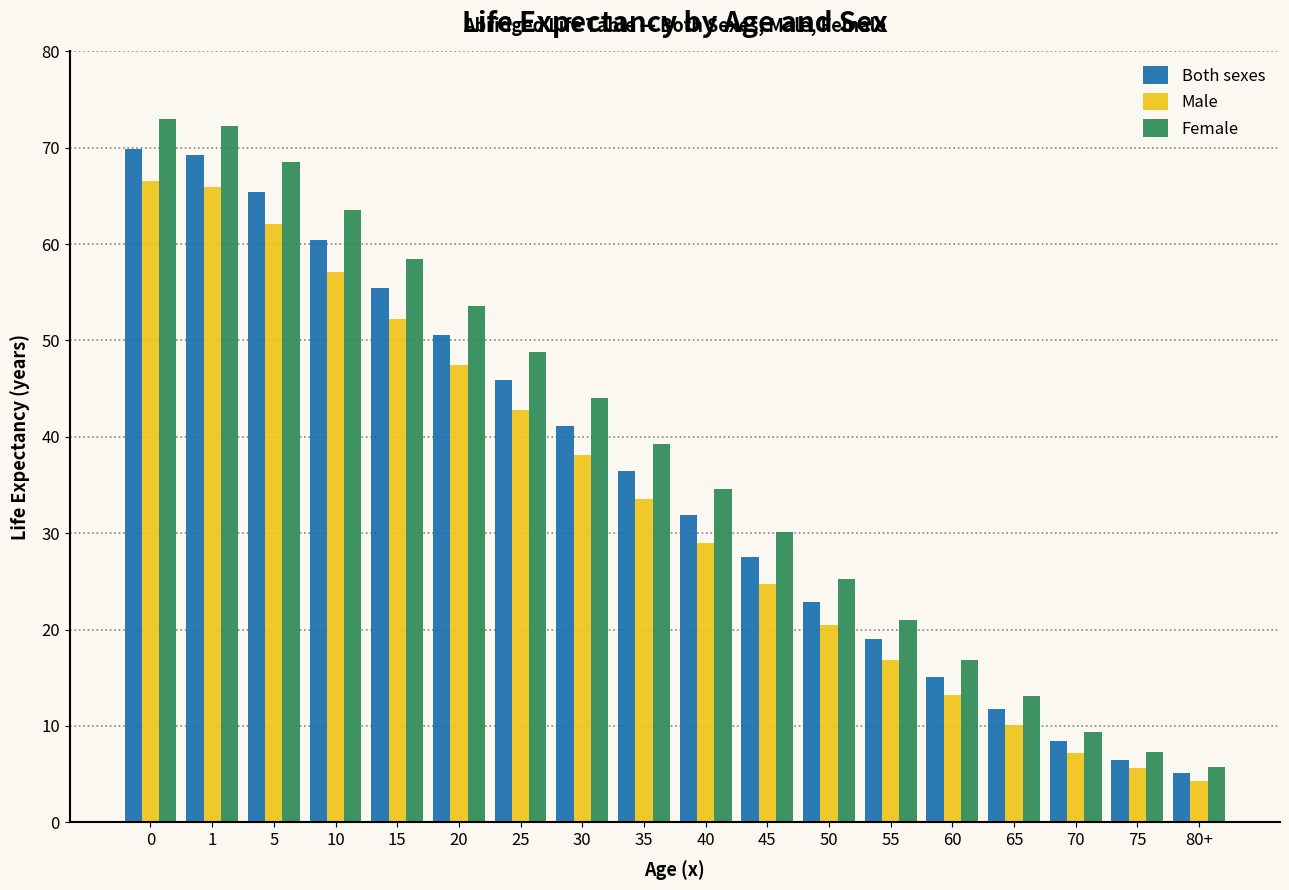

What is the maximum value for Both sexes?

69.9